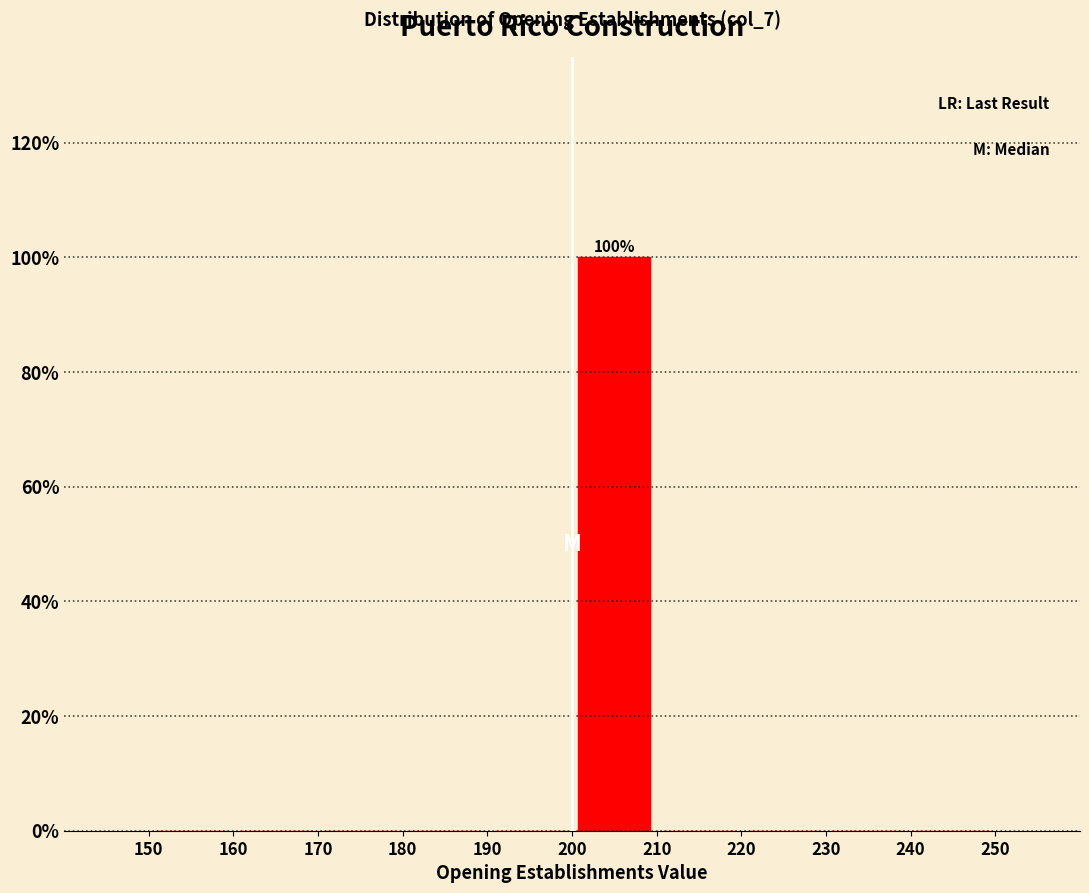

Over which range of the x-axis is the bar tallest?

200 to 210